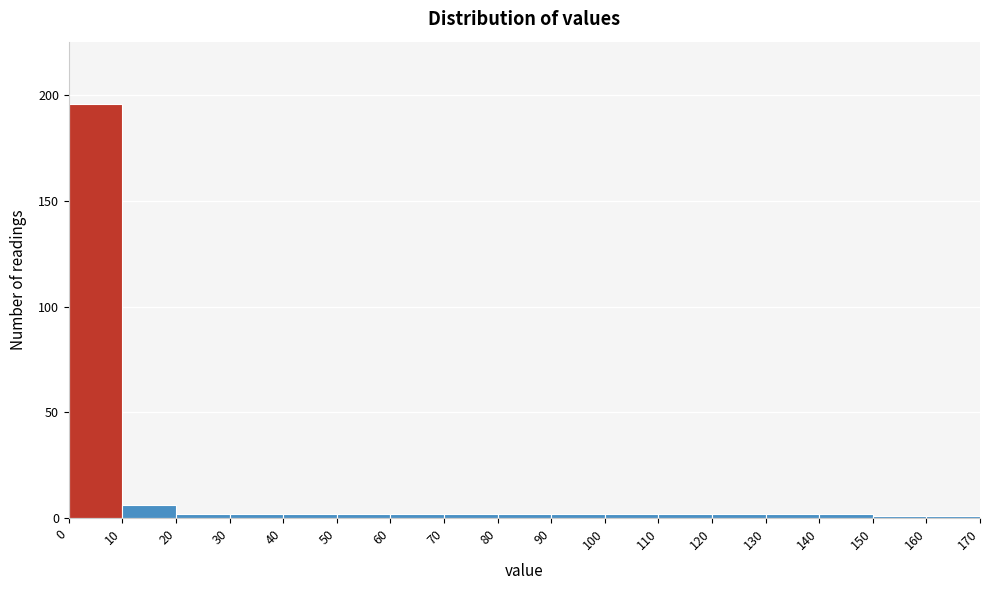

How tall is the bar that spans 10 to 20 on the x-axis? The values are not printed on the chart, so give them approximately, as read against the axis.

5